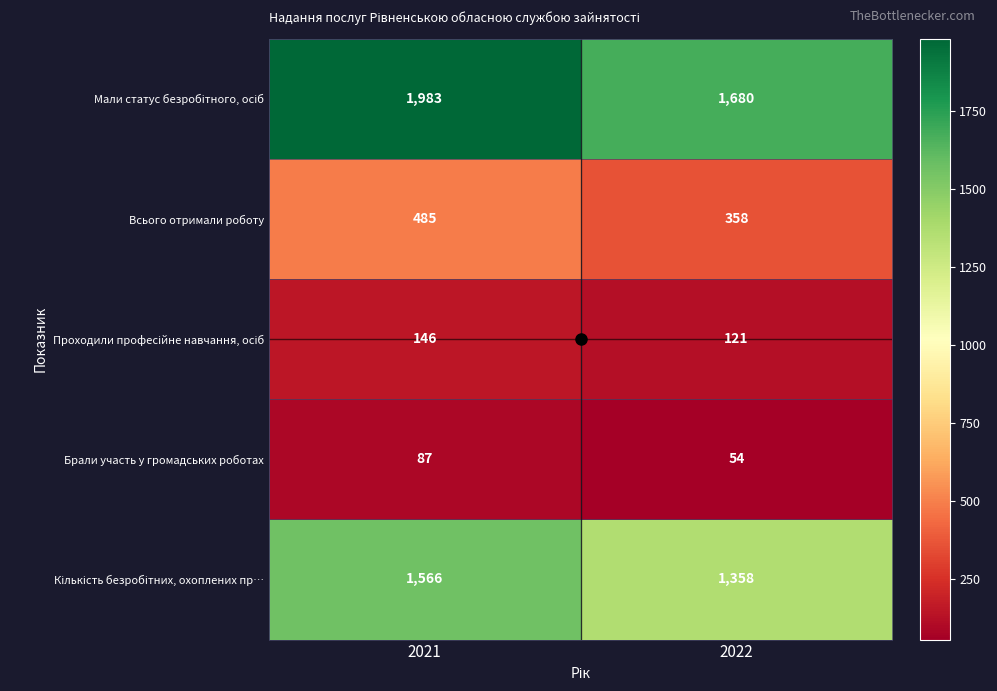

What is the maximum value shown in the chart?

1983